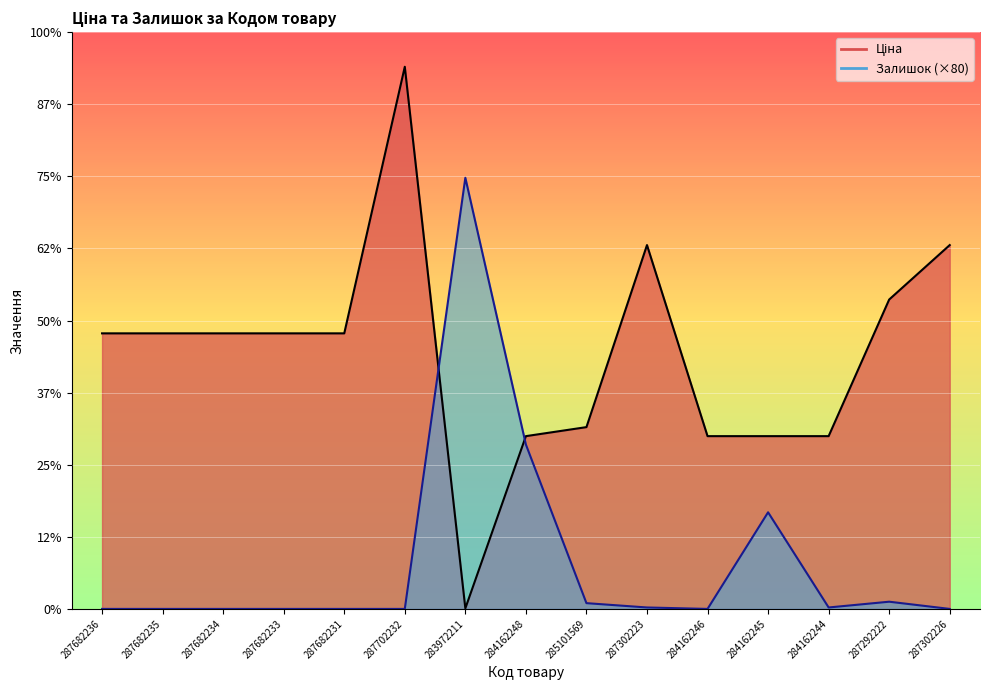

What is the difference between the second highest and second lowest values in the Залишок series?

9120.0